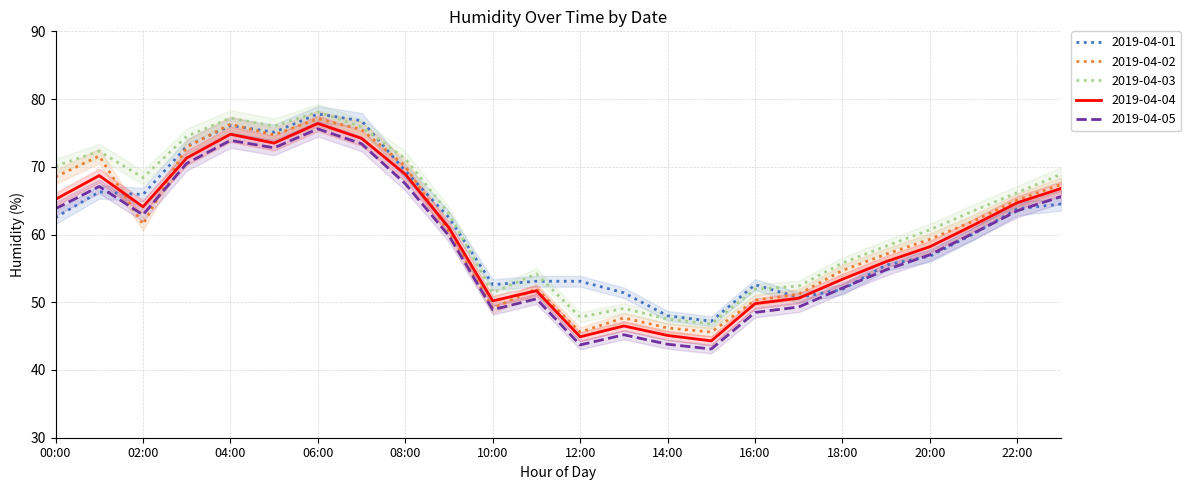

At which category does the chart reach its minimum across all series?

15:00